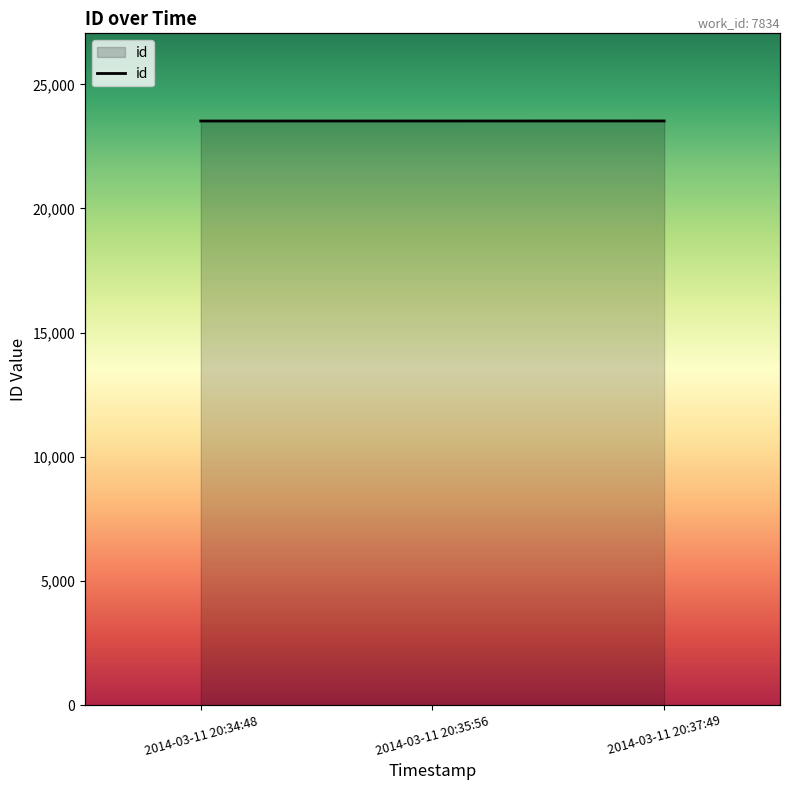

What is the label of the 3rd point from the left?

2014-03-11 20:37:49